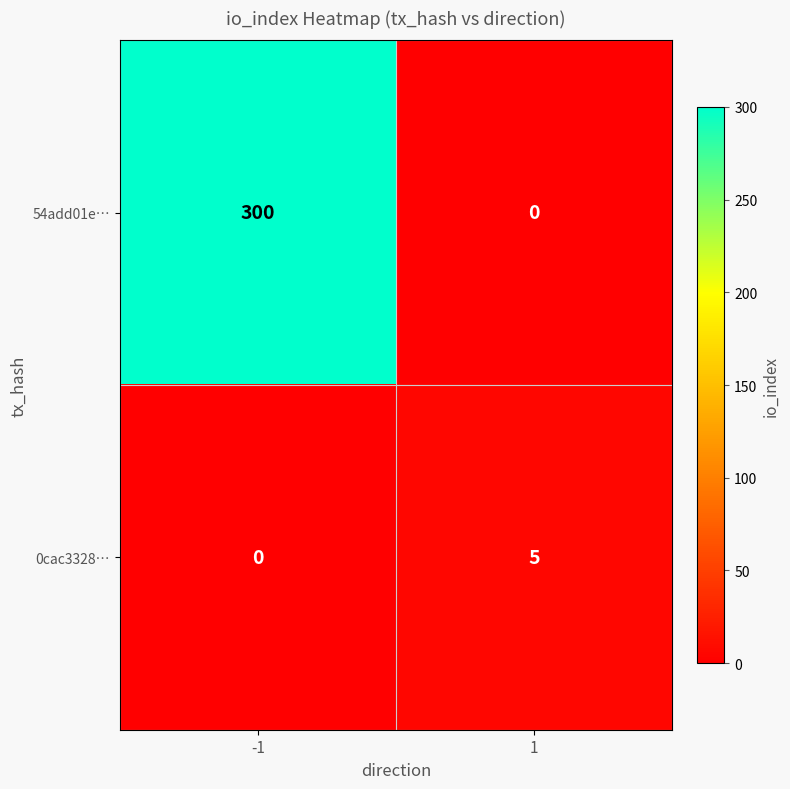

The 0cac3328… series shows 5 at 1. True or false?

True